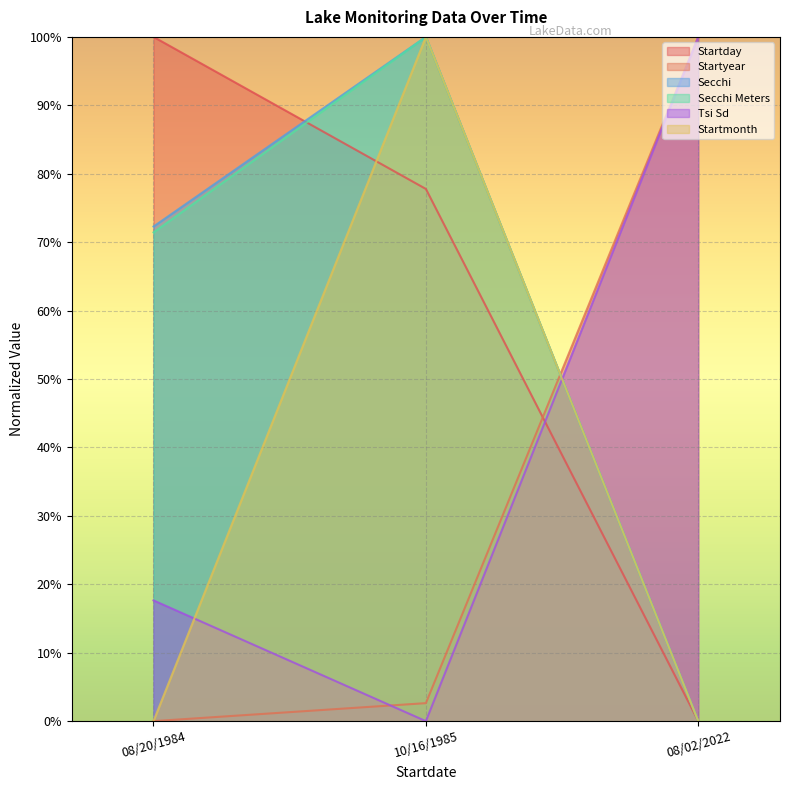

What is the difference between the highest and lowest values at 08/20/1984?

100.0